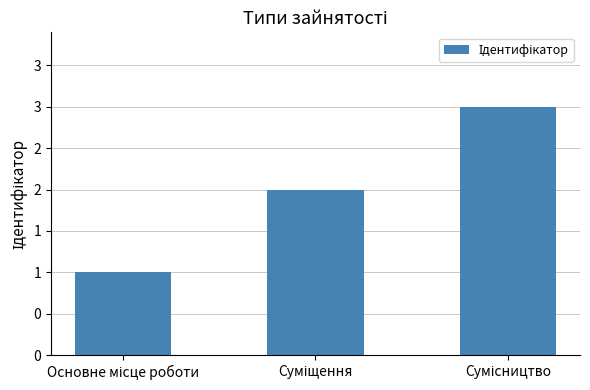

What position from the right is Сумісництво?

1